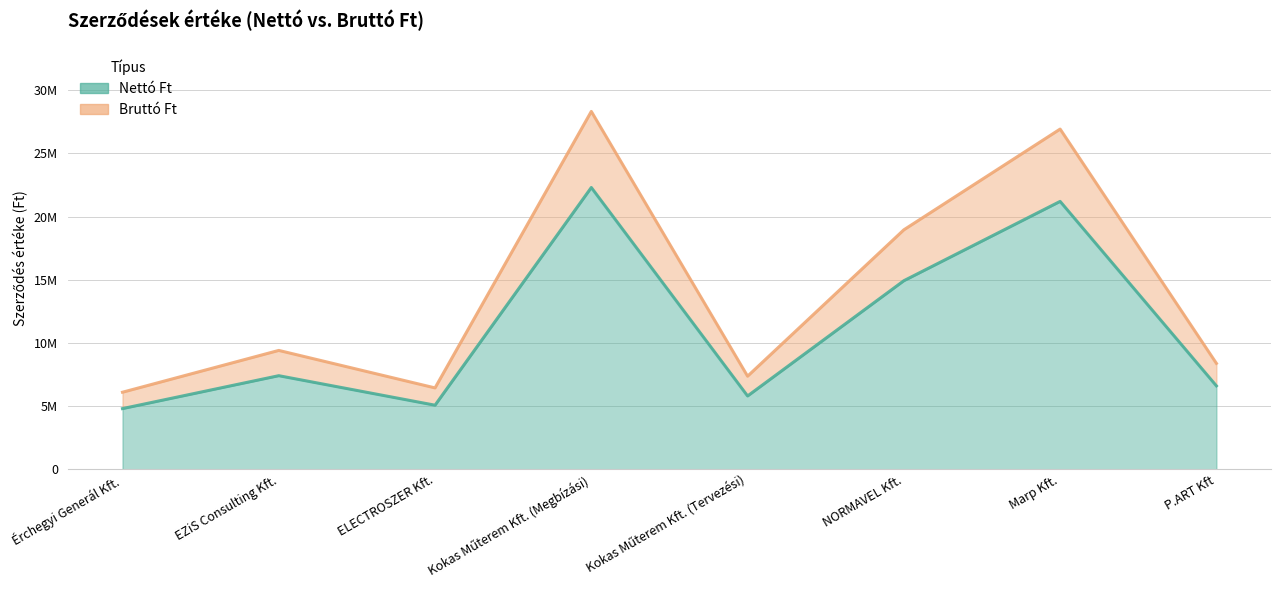

What is the difference between the Nettó Ft values at ELECTROSZER Kft. and Marp Kft.?

16130000